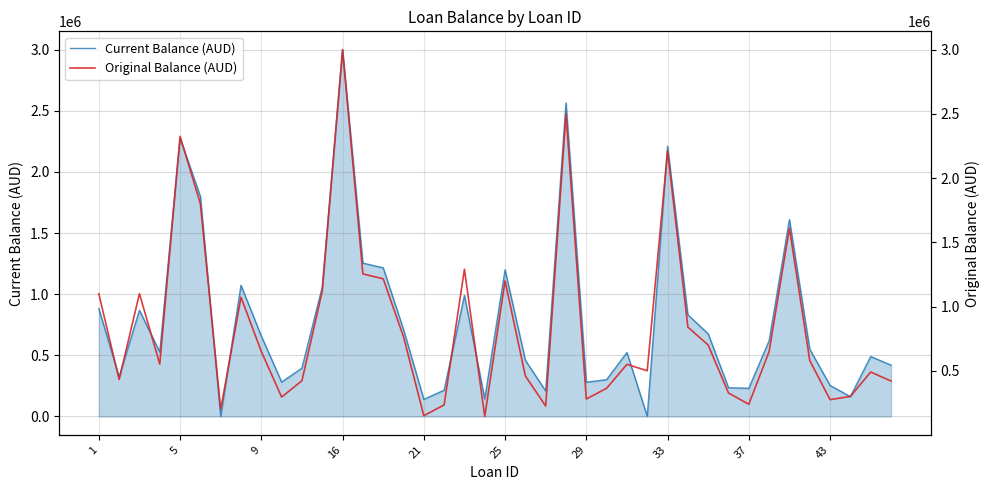

Which series has the largest range (max minus min)?

Current Balance (AUD)